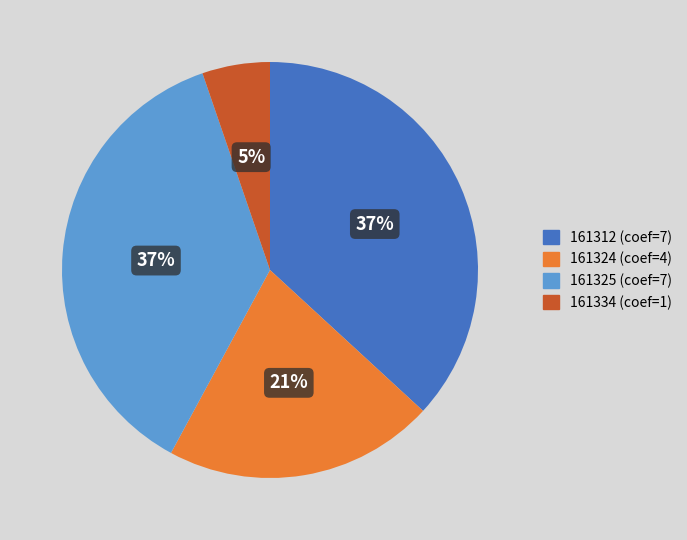

Is the sum of 161324 and 161334 greater than half?

No